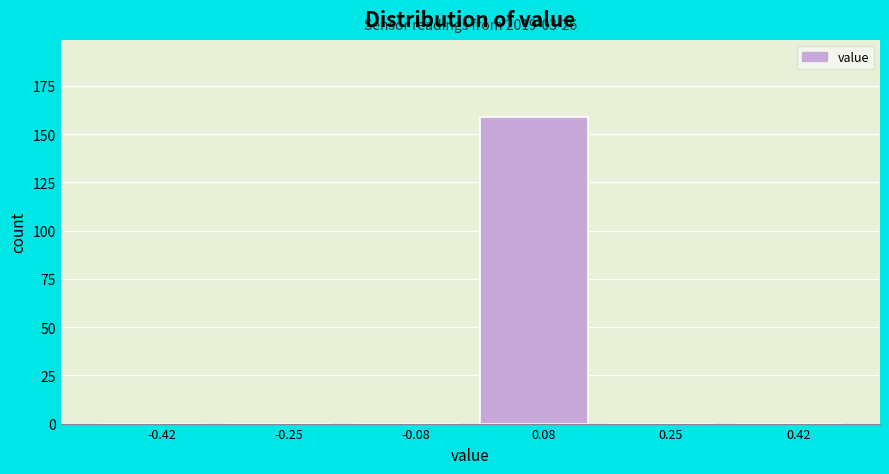

Over which range of the x-axis is the bar tallest?

0.00 to 0.16